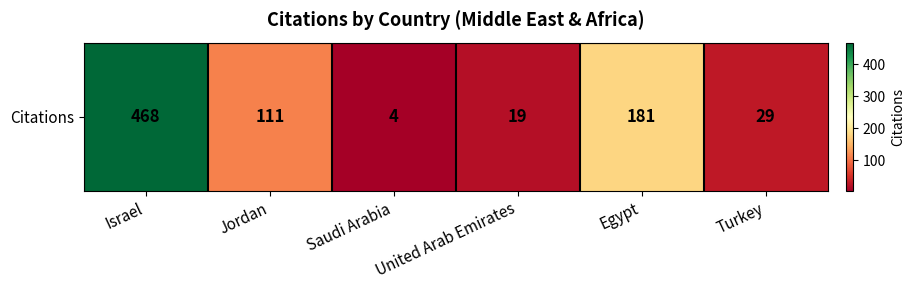

What is the difference between the maximum and minimum values?

464